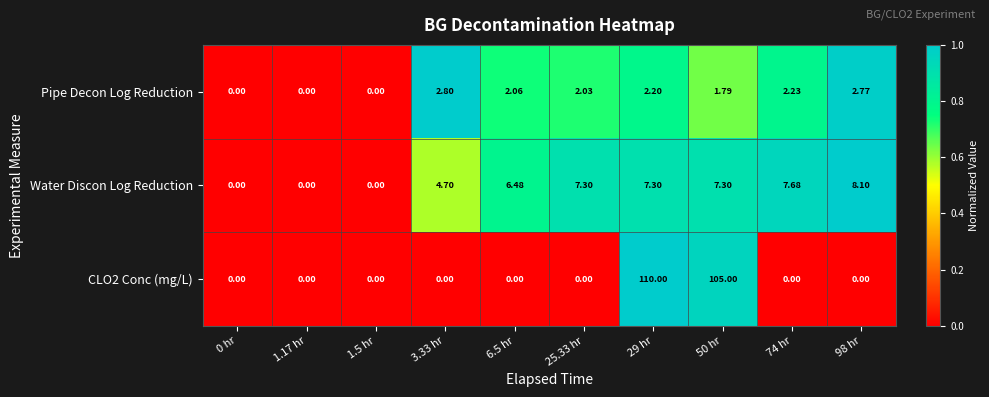

Between 3.33 hr and 25.33 hr, which series saw the biggest shift?

Water Discon Log Reduction